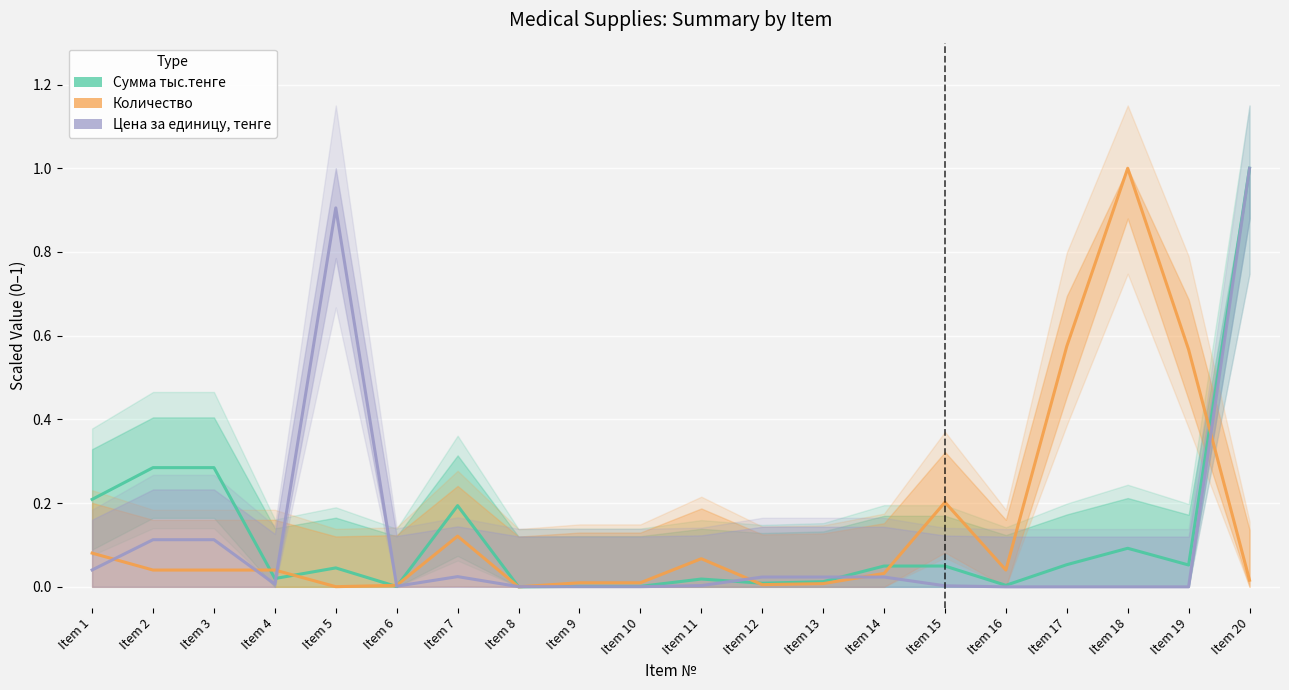

Is this an area chart (filled region under the line)?

No